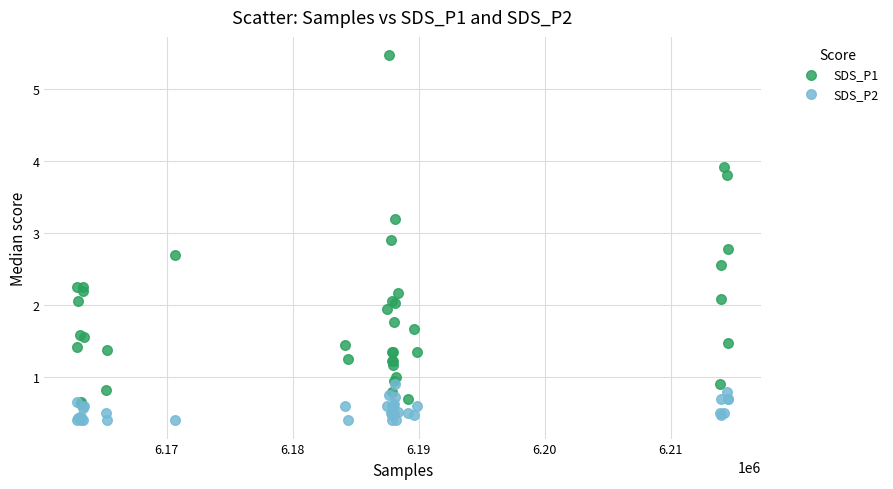

Which series has the largest Y range (max minus min)?

SDS_P1